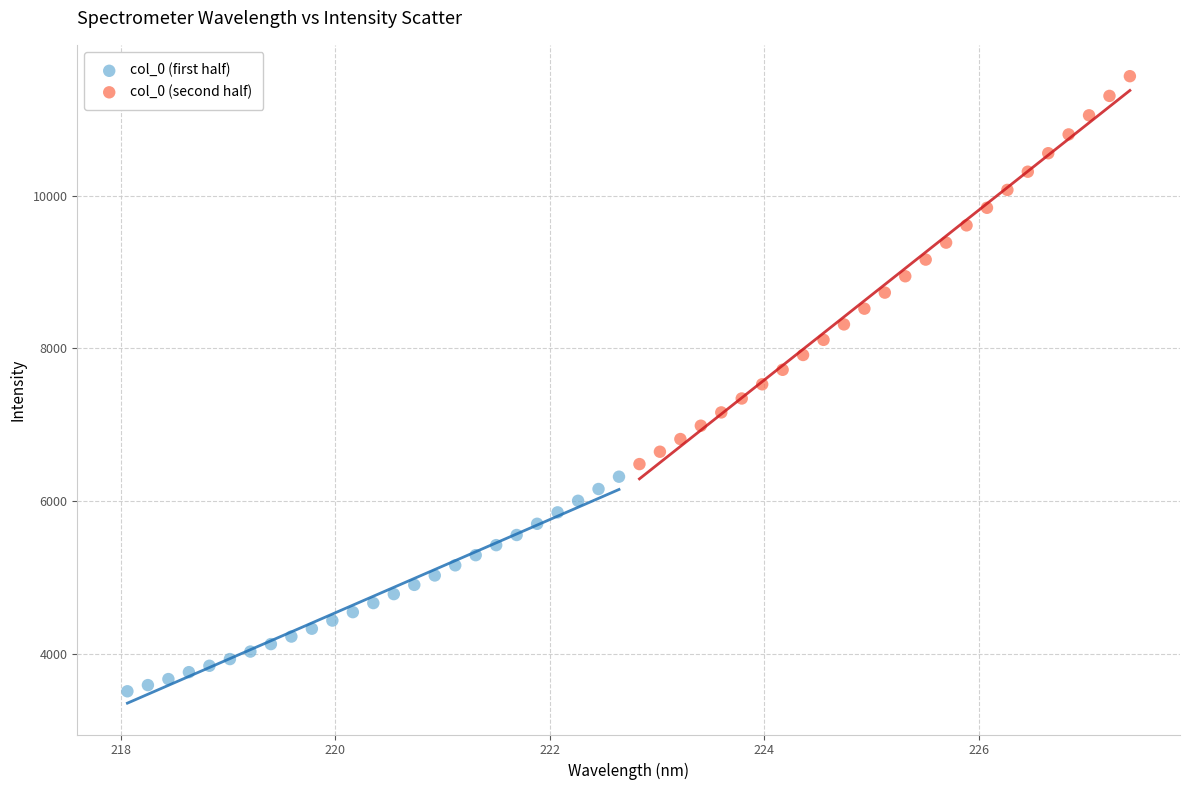

Which series has the widest spread of Y values?

col_0 (second half)